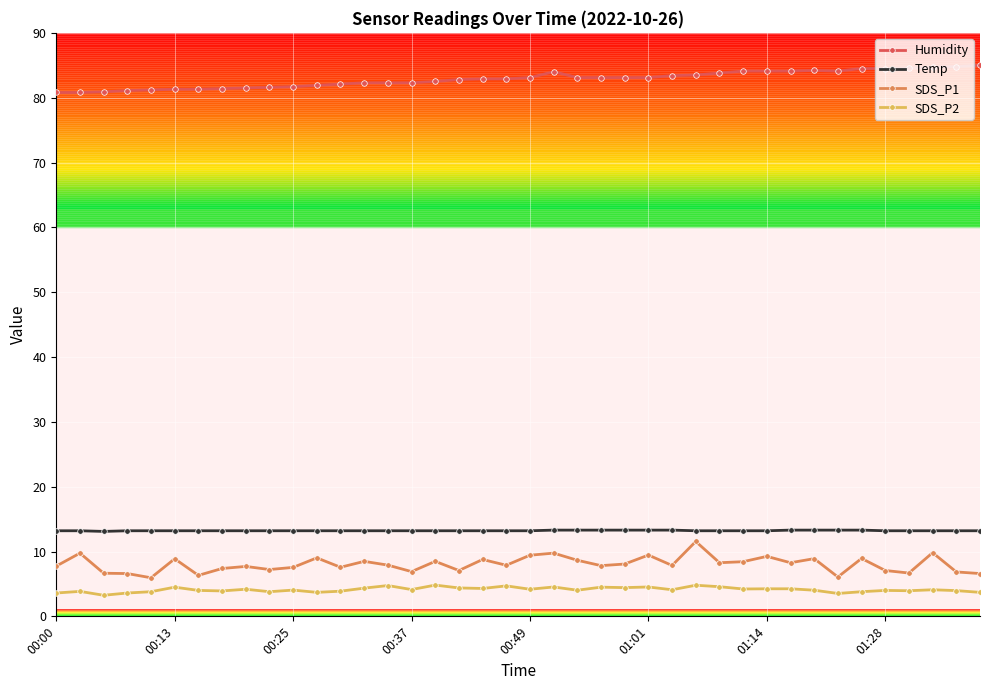

What is the value of the SDS_P1 point at the 23rd from the left?

8.7